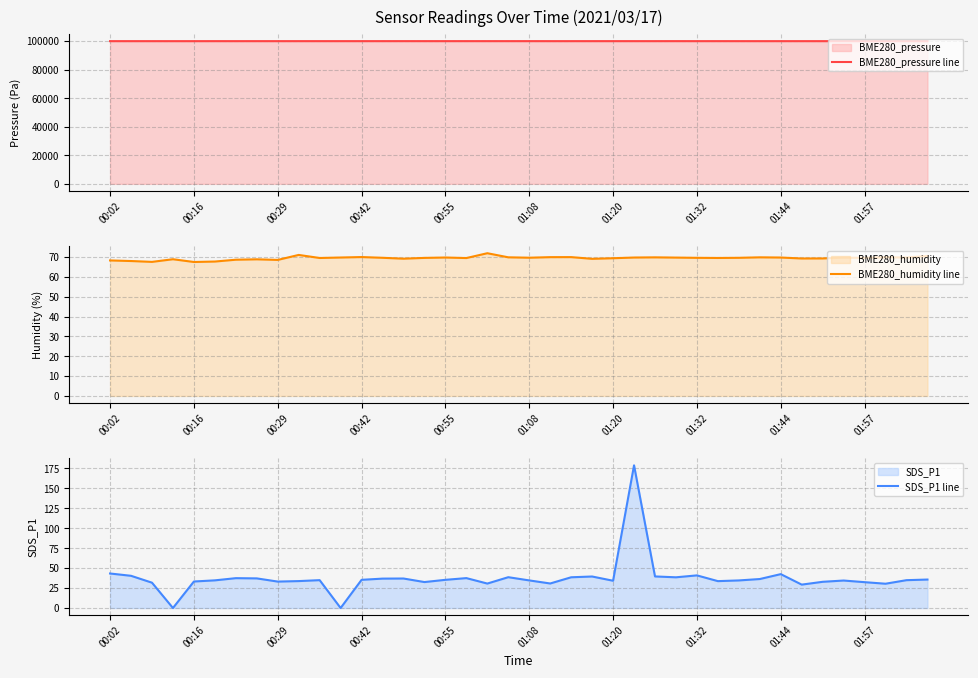

Is the value of BME280_pressure line at 37 greater than the value of BME280_humidity line at 10?

Yes